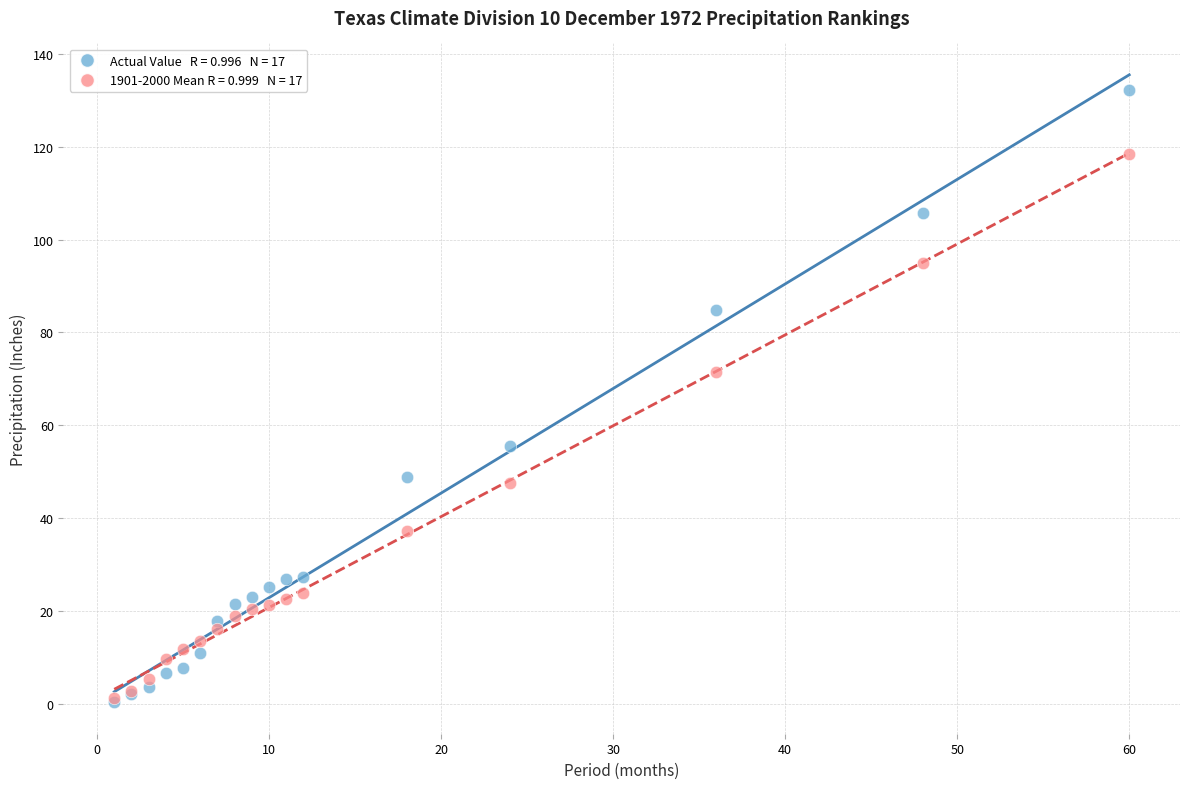

Across all series, what Y value is closest to 66?

71.4